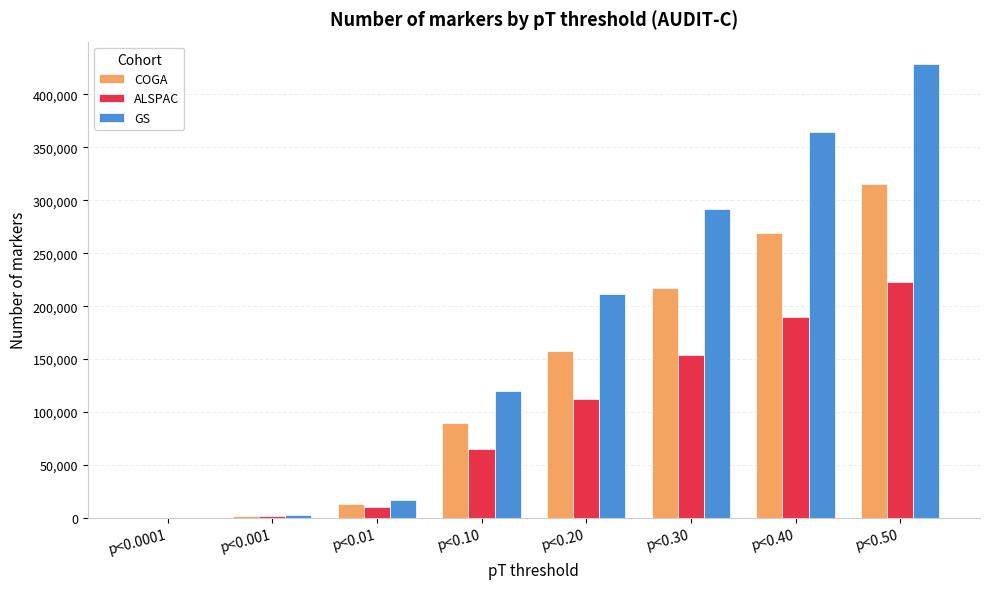

How many categories are shown in the chart?

8